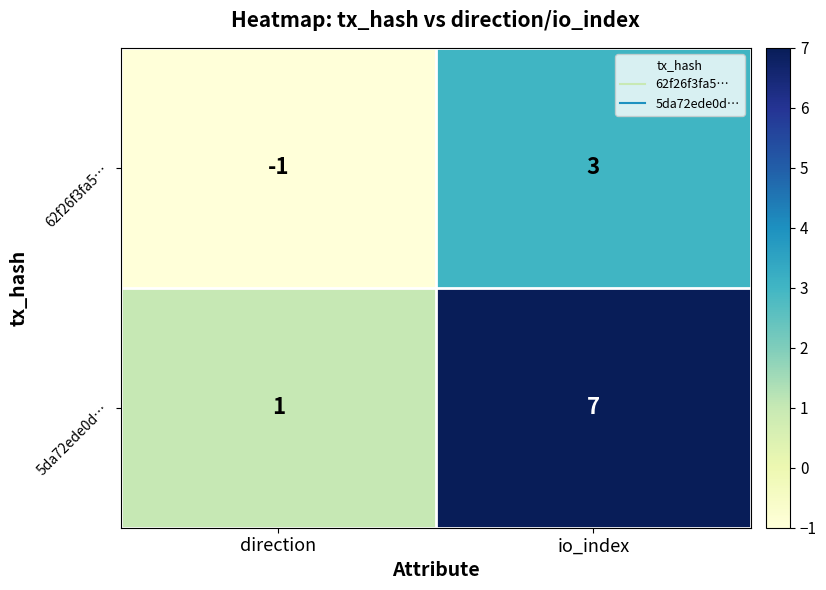

Rank the series by their maximum value, from highest to lowest.

5da72ede0d…, 62f26f3fa5…